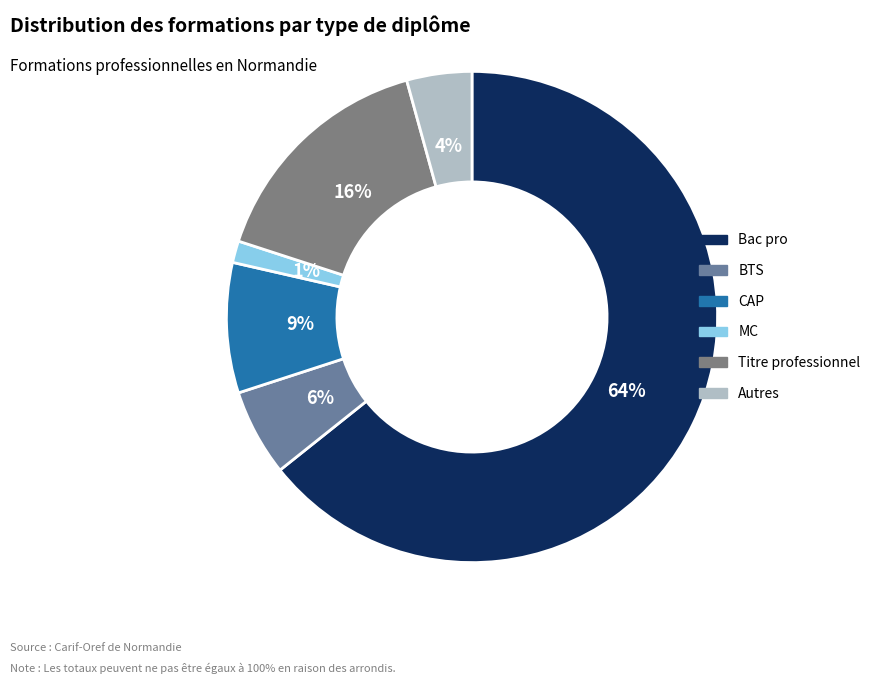

Is there any slice that represents more than half of the pie?

Yes